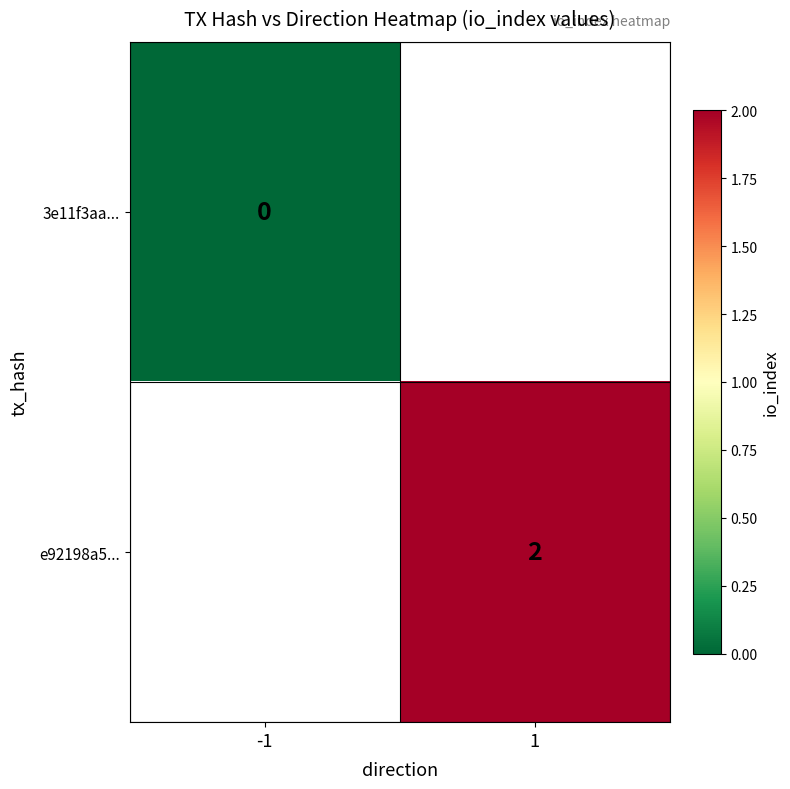

What is the greatest value displayed?

2.0